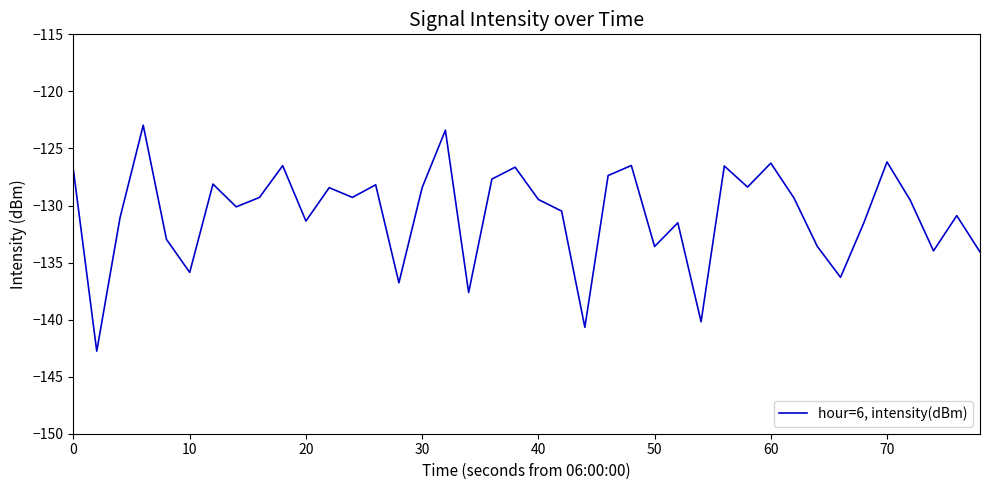

What is the average value?

-130.8